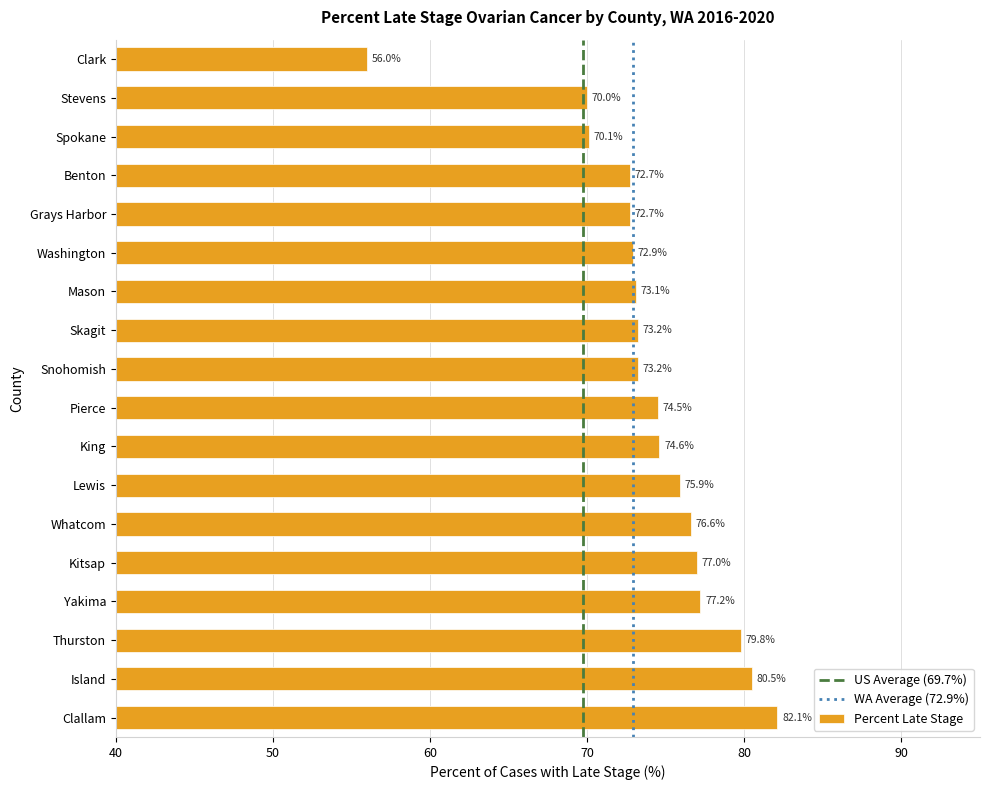

Approximately how many times larger is the value at Kitsap compared to Spokane?

1.1